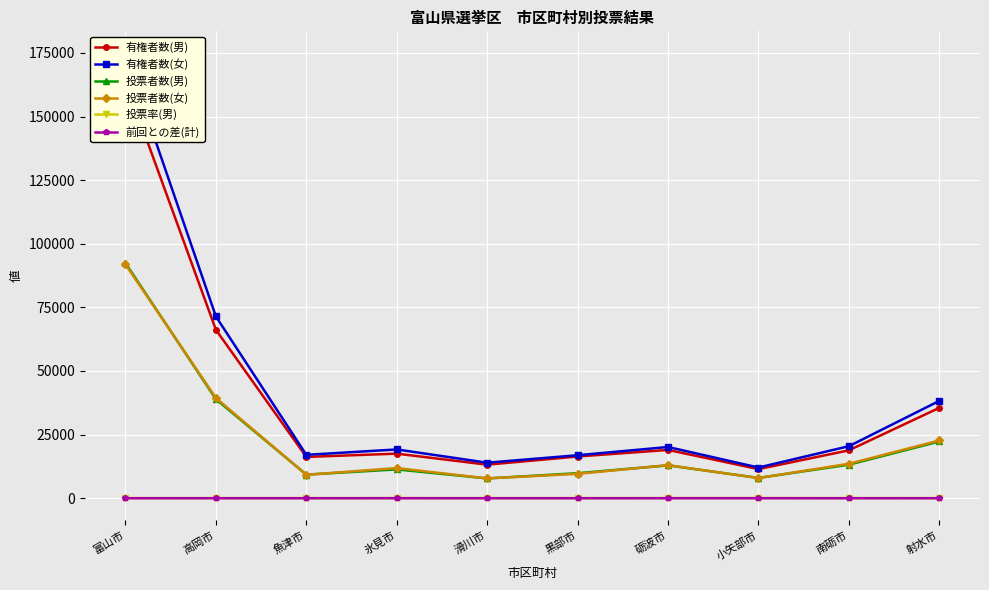

Is the value of 有権者数(男) at 砺波市 greater than the value of 有権者数(女) at 黒部市?

Yes